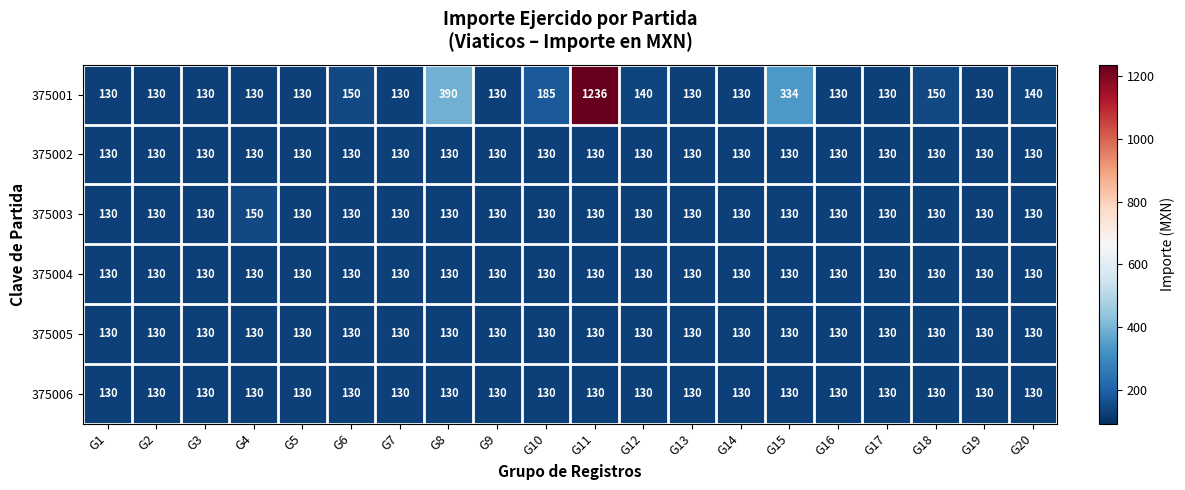

What is the difference between the maximum and second lowest values in the 375001 series?

1106